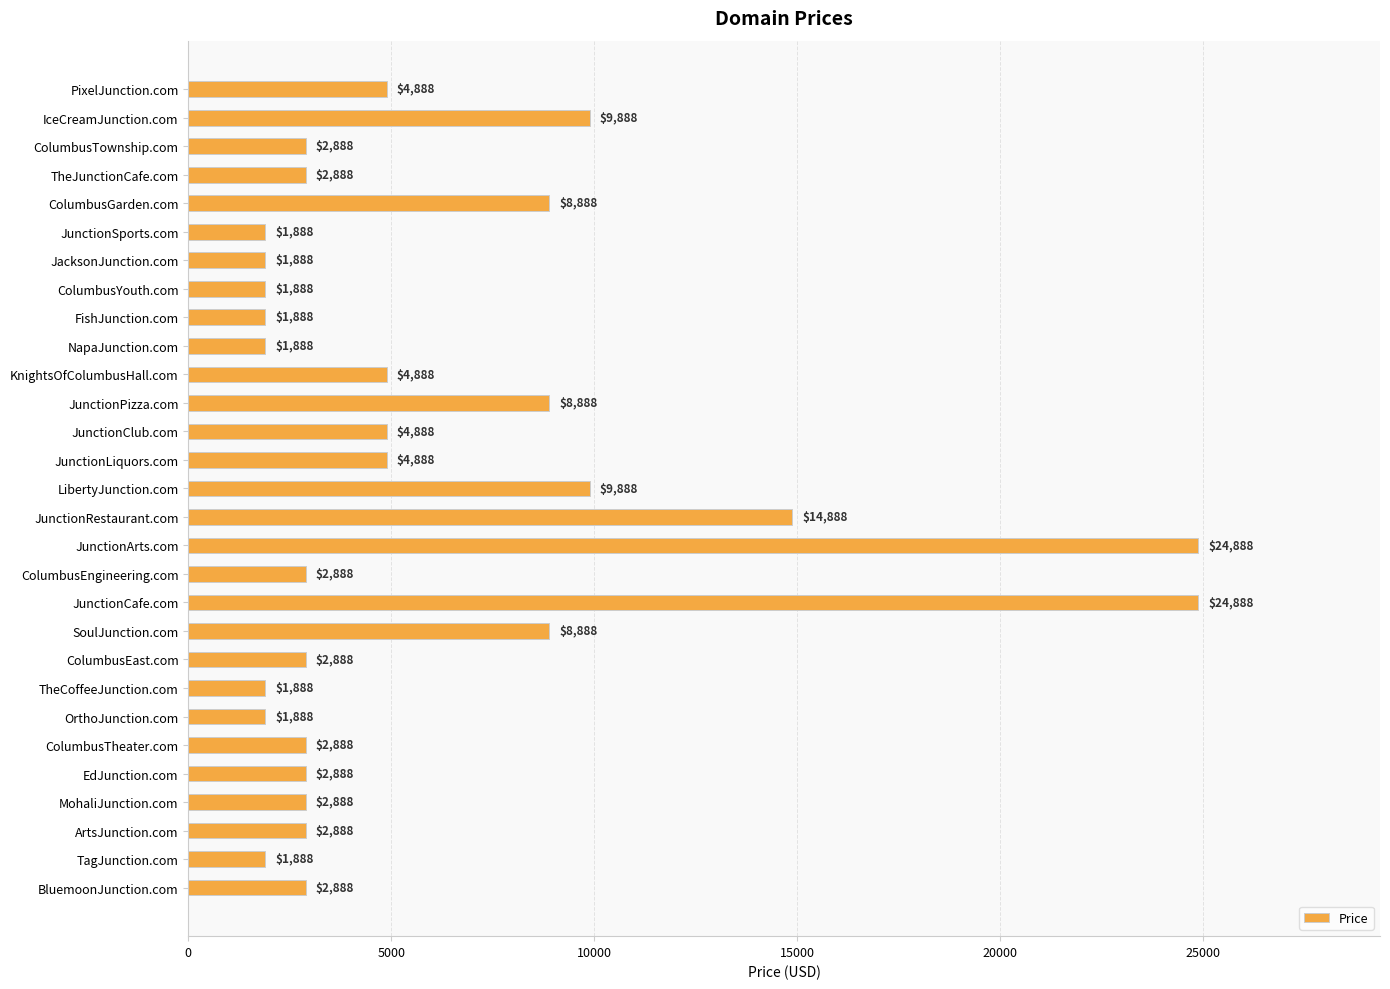

Reading top to bottom, what are all the values shown in this chart?

PixelJunction.com=4888	IceCreamJunction.com=9888	ColumbusTownship.com=2888	TheJunctionCafe.com=2888	ColumbusGarden.com=8888	JunctionSports.com=1888	JacksonJunction.com=1888	ColumbusYouth.com=1888	FishJunction.com=1888	NapaJunction.com=1888	KnightsOfColumbusHall.com=4888	JunctionPizza.com=8888	JunctionClub.com=4888	JunctionLiquors.com=4888	LibertyJunction.com=9888	JunctionRestaurant.com=14888	JunctionArts.com=24888	ColumbusEngineering.com=2888	JunctionCafe.com=24888	SoulJunction.com=8888	ColumbusEast.com=2888	TheCoffeeJunction.com=1888	OrthoJunction.com=1888	ColumbusTheater.com=2888	EdJunction.com=2888	MohaliJunction.com=2888	ArtsJunction.com=2888	TagJunction.com=1888	BluemoonJunction.com=2888